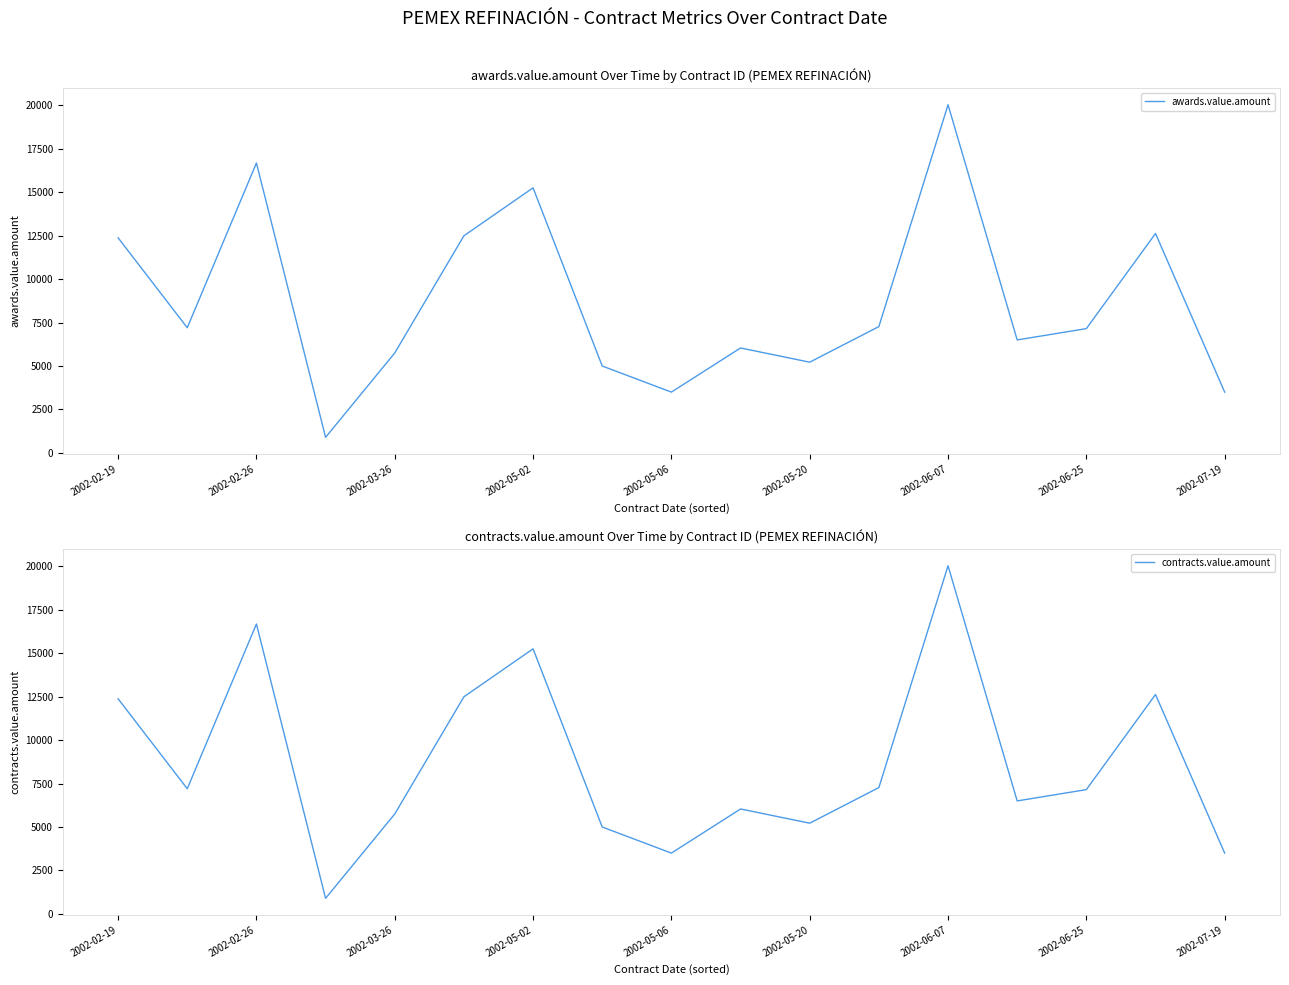

How many data points in awards.value.amount are less than 7150?

8